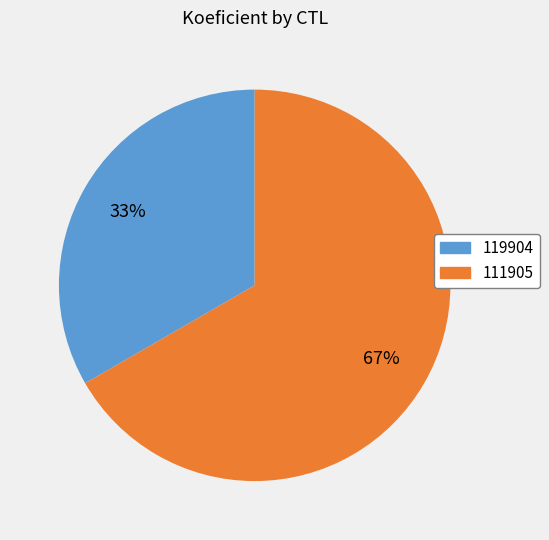

Rank the categories by value from lowest to highest.

119904, 111905